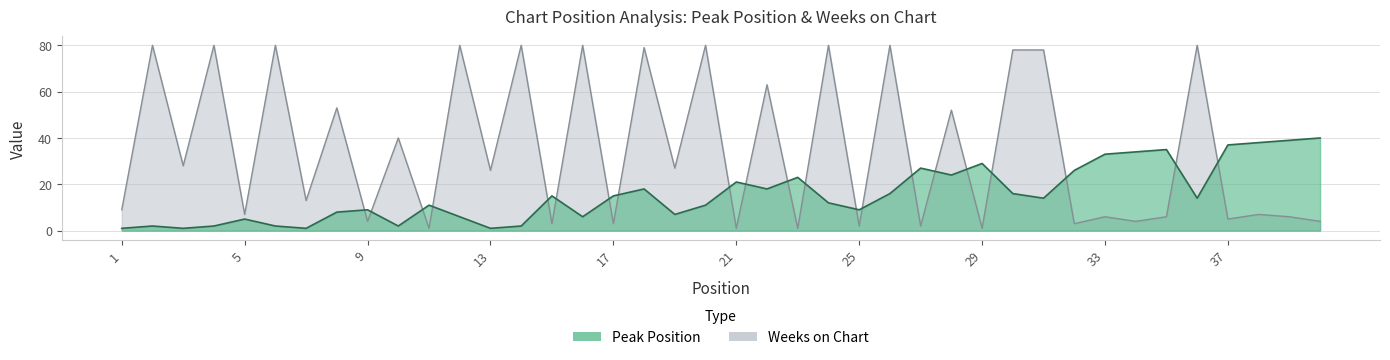

What is the total value across all series at 20?

91